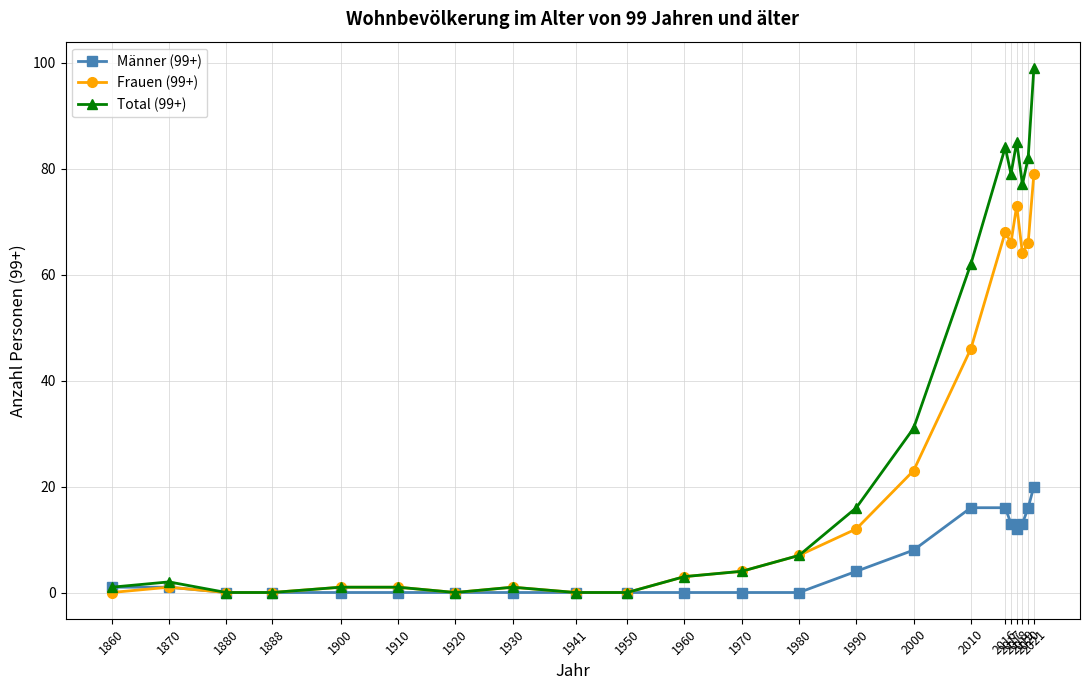

What is the difference between the second highest and minimum values in the Total (99+) series?

85